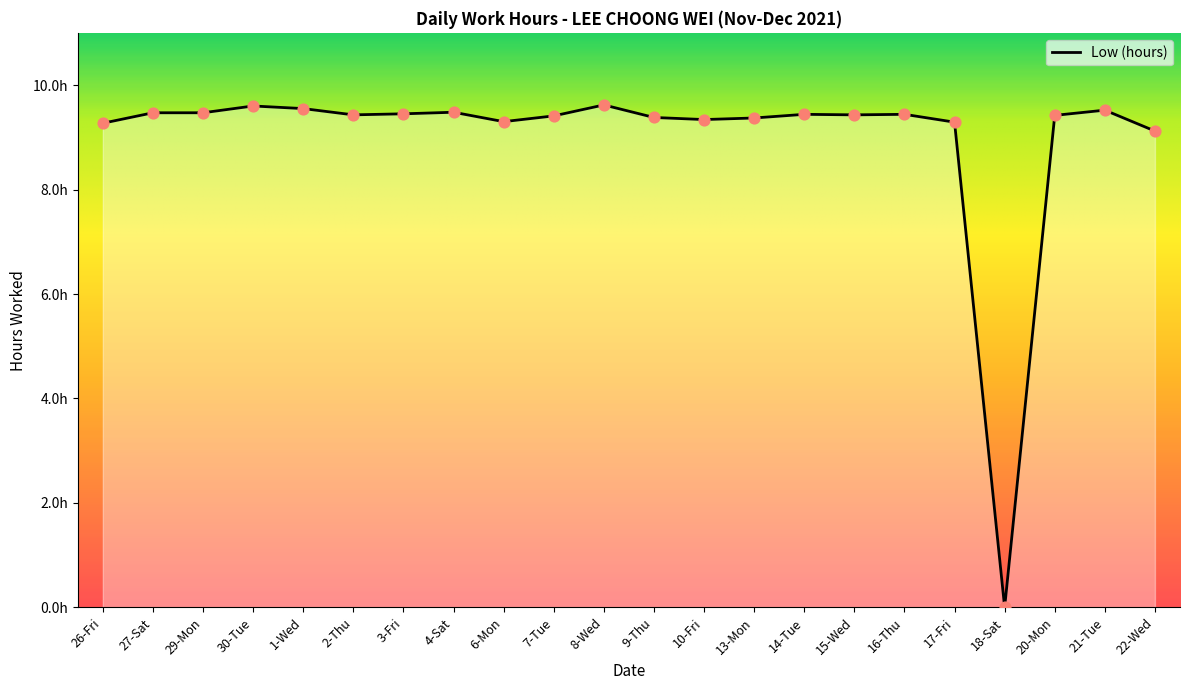

What is the ratio of the value at 26-Fri to the value at 2-Thu?

1.0